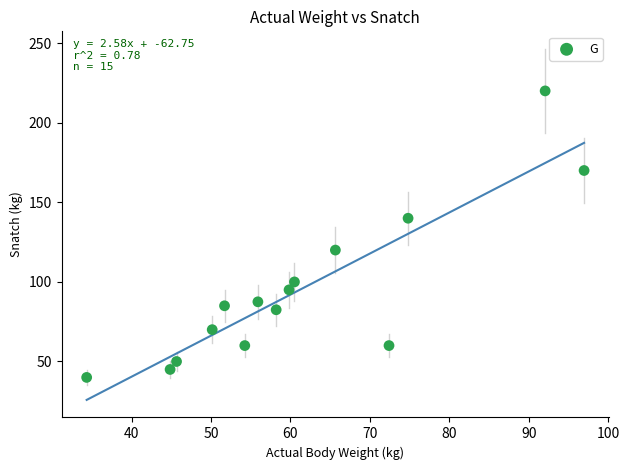

What is the range of X values (max minus min)?

62.6